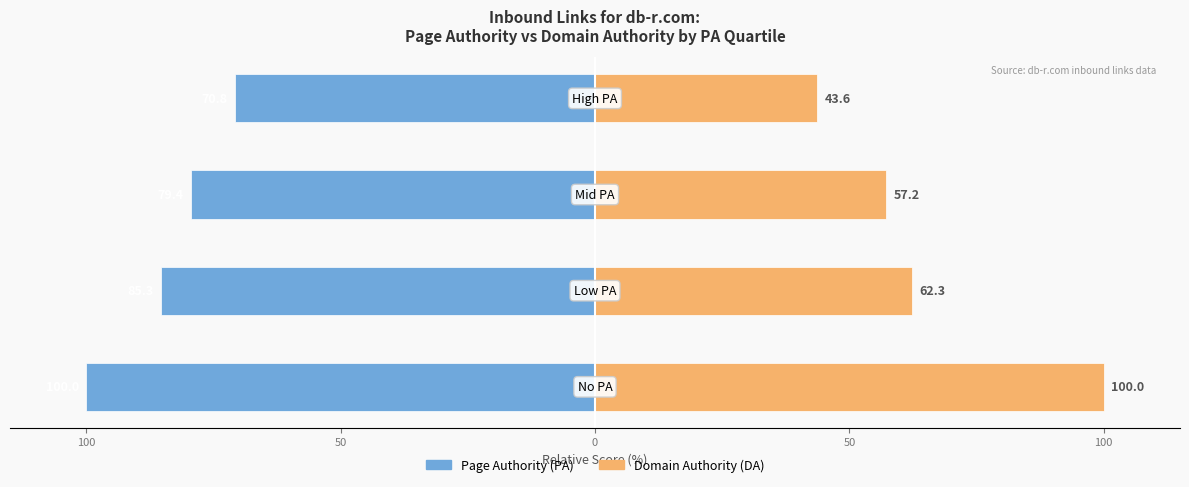

Reading left to right, transcribe all the data shown in this chart.

Page Authority (PA): -100.0	-85.3	-79.4	-70.8
Domain Authority (DA): 100.0	62.3	57.2	43.6